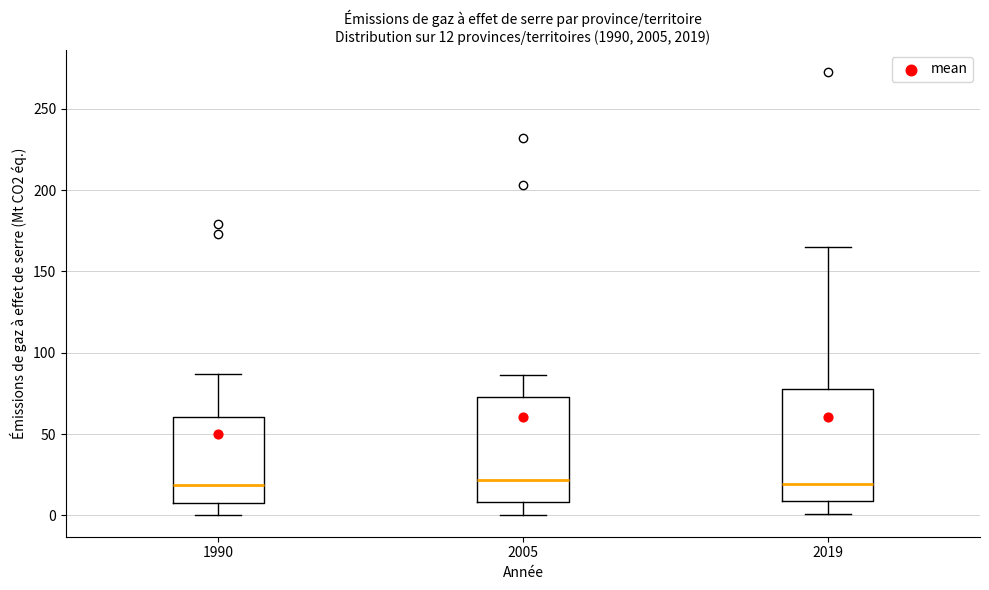

Comparing the boxes themselves (not the whiskers), which one is the tallest?

2019